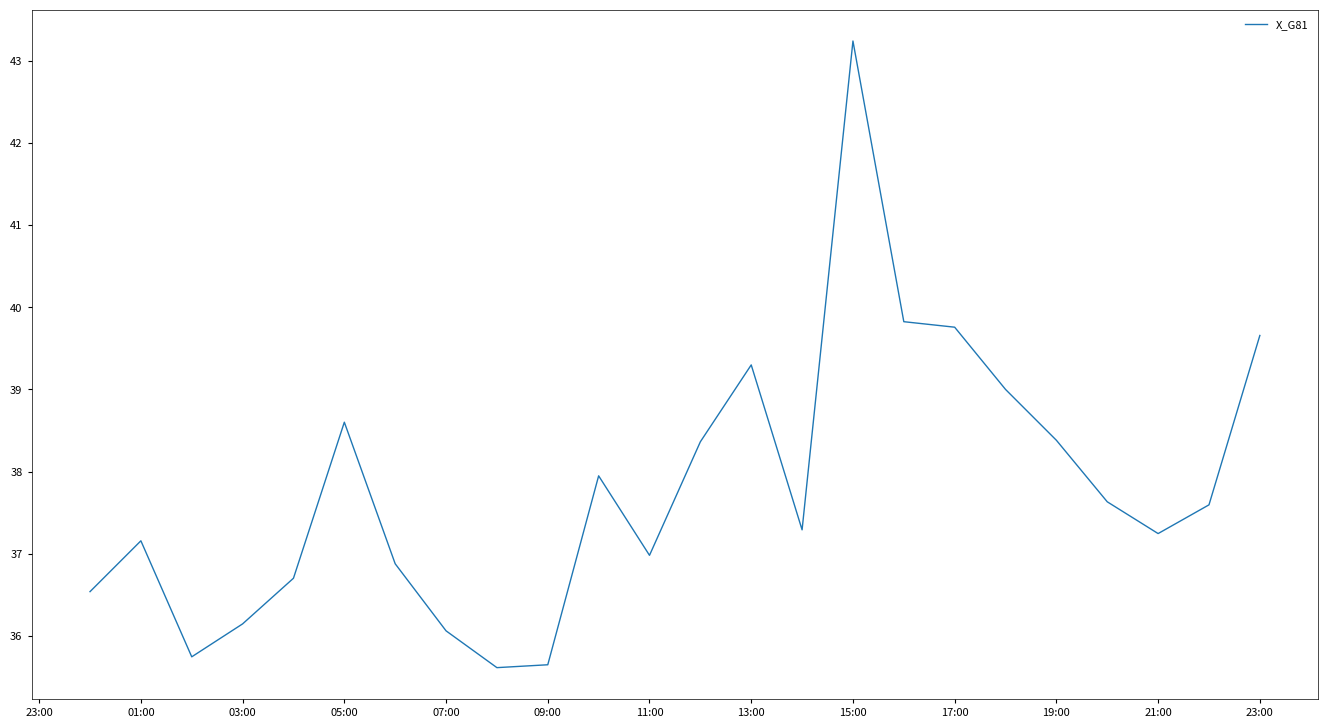

Reading left to right, what are all the values shown in this chart?

36.5	37.2	35.7	36.1	36.7	38.6	36.9	36.1	35.6	35.6	37.9	37.0	38.4	39.3	37.3	43.2	39.8	39.8	39.0	38.4	37.6	37.2	37.6	39.7